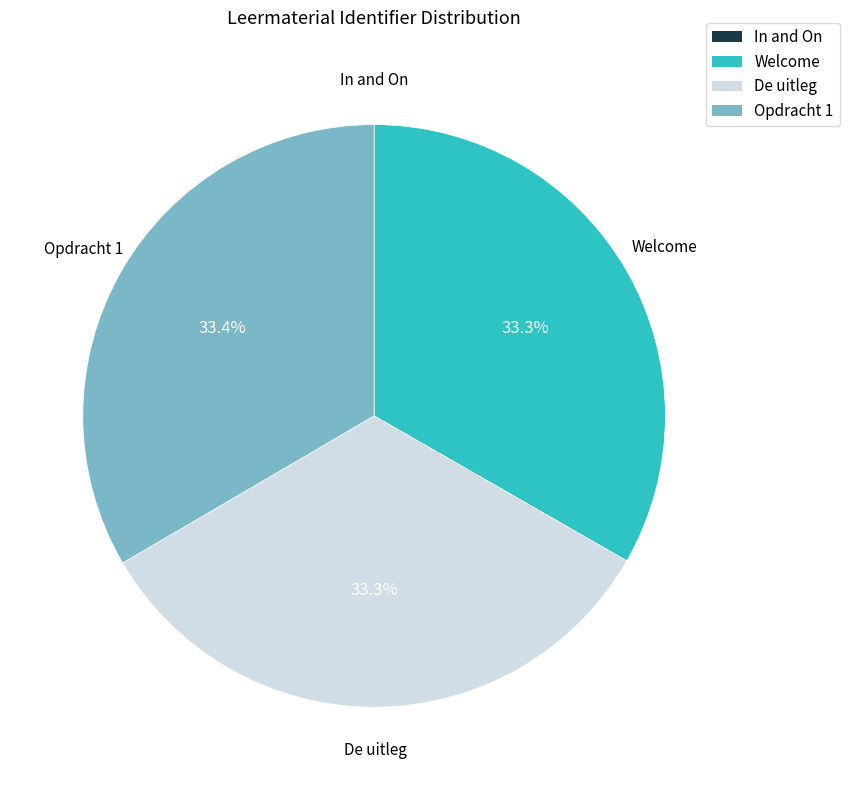

What is the total percentage of De uitleg and Welcome?

66.6%